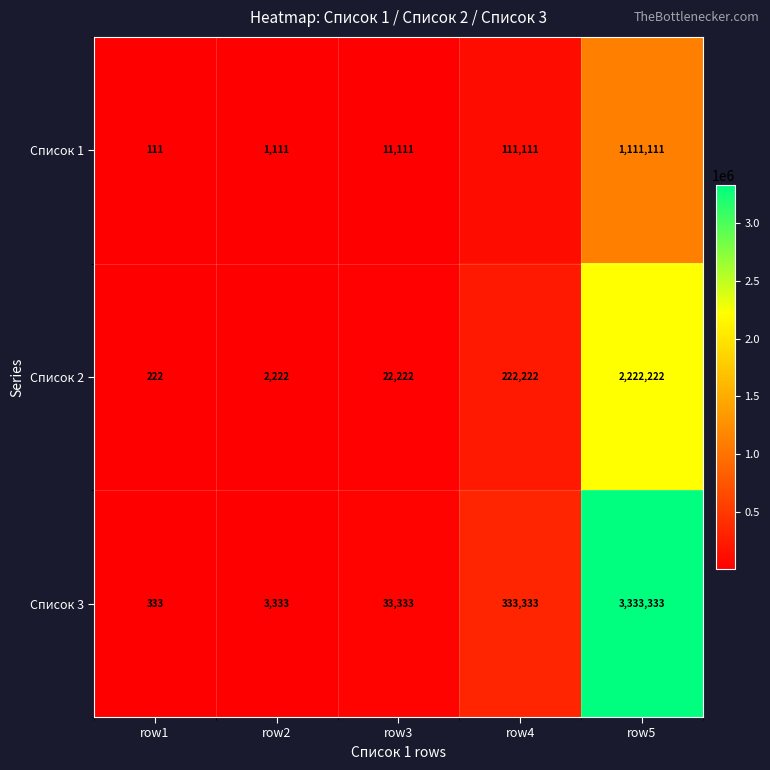

At which label is Список 2 closest to 1111222?

row4